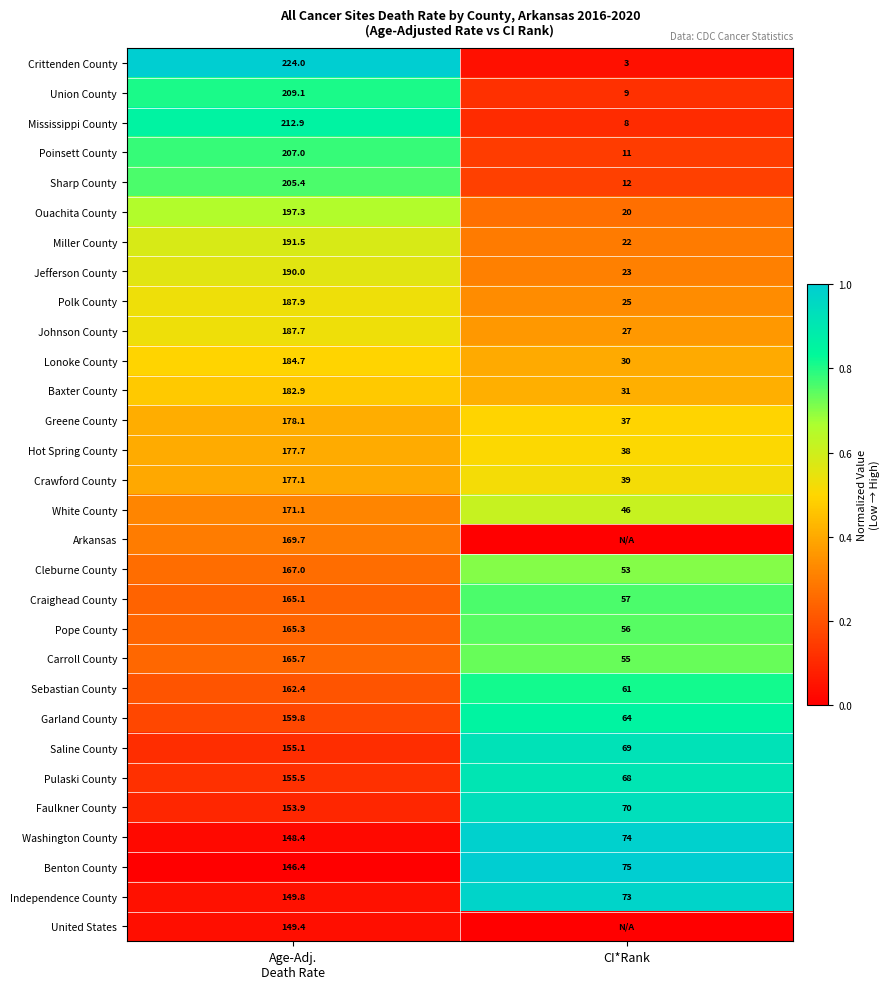

Is it true that Sebastian County equals 61.0 at CI*Rank?

True